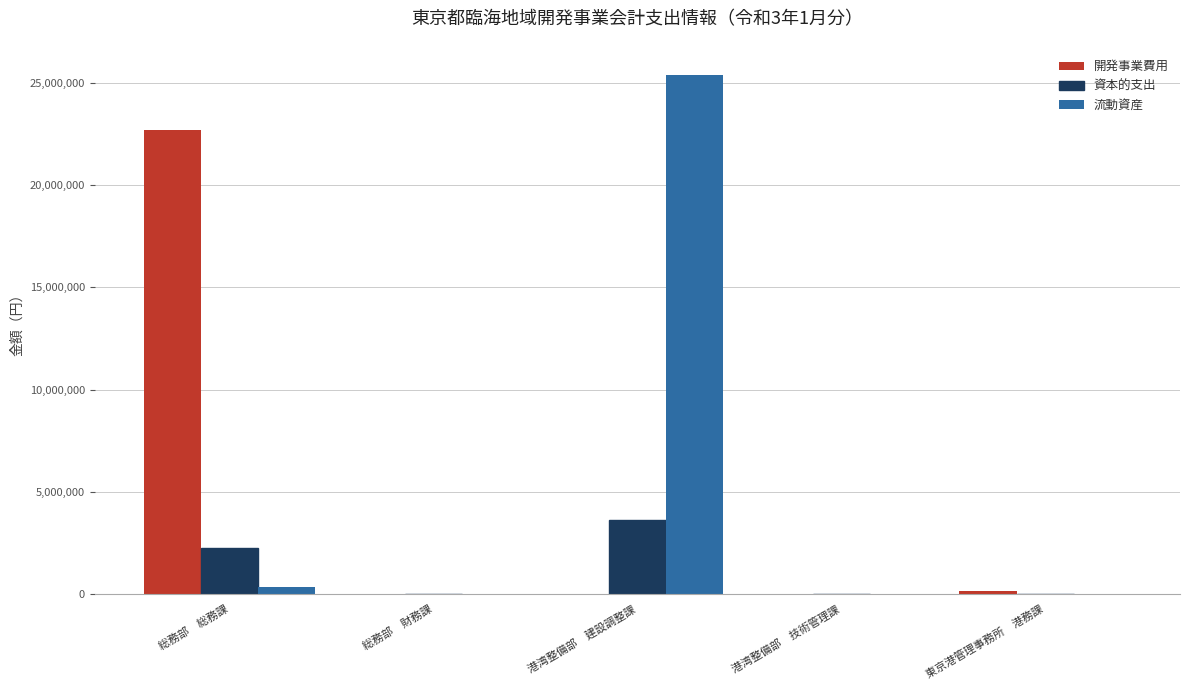

Does the chart contain stacked bars?

No